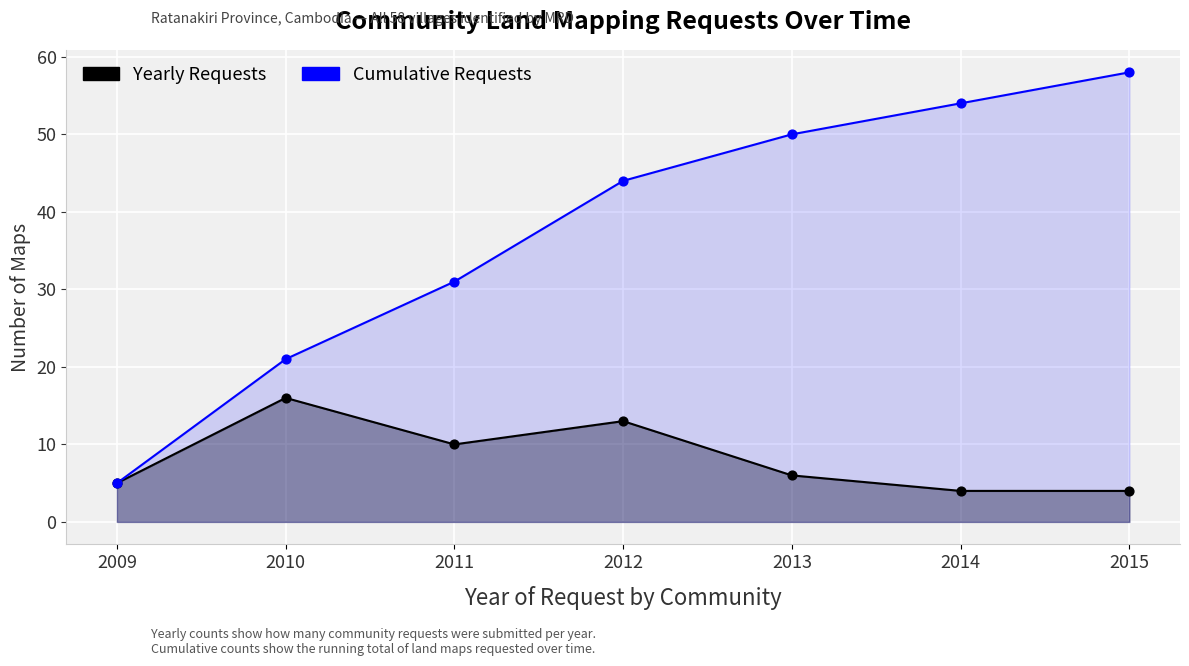

Which series has the largest total across all categories?

Cumulative Requests